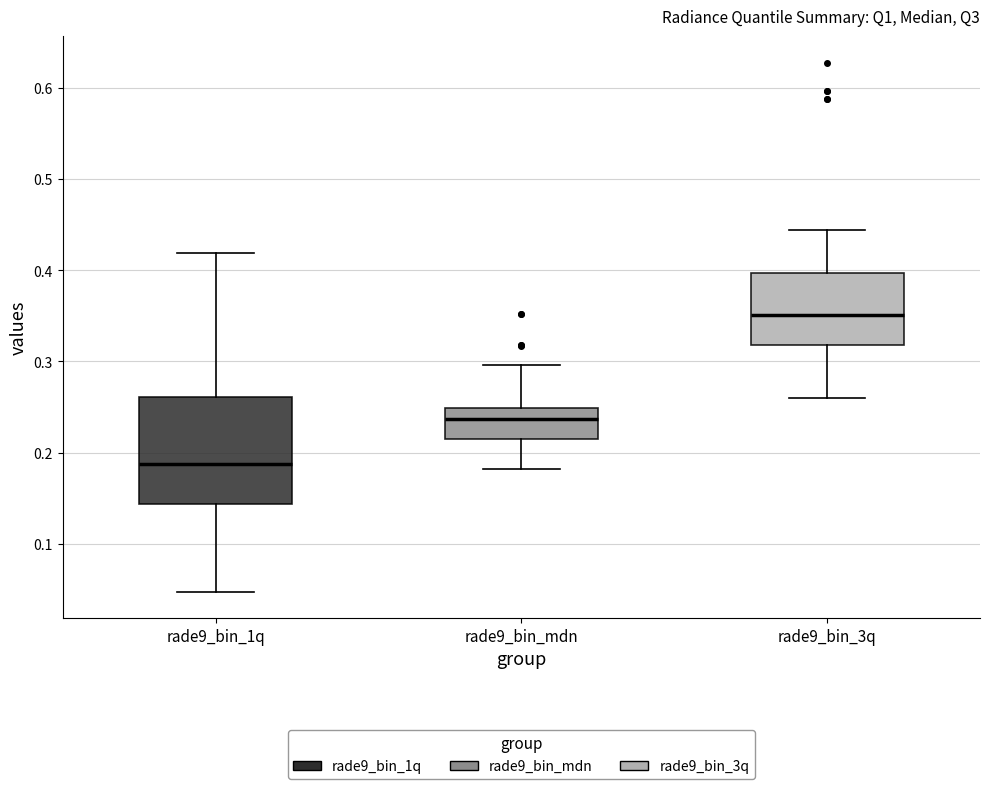

Reading left to right, transcribe this box plot: for each box, give where its median line is, the range the box spans, and where its two whiskers end, as read against the y-axis. The values are not printed on the chart, so give them approximately, as read against the axis.

rade9_bin_1q: median 0.19, box 0.14 to 0.26, whiskers 0.05 to 0.42
rade9_bin_mdn: median 0.24, box 0.21 to 0.25, whiskers 0.18 to 0.30
rade9_bin_3q: median 0.35, box 0.32 to 0.40, whiskers 0.26 to 0.44